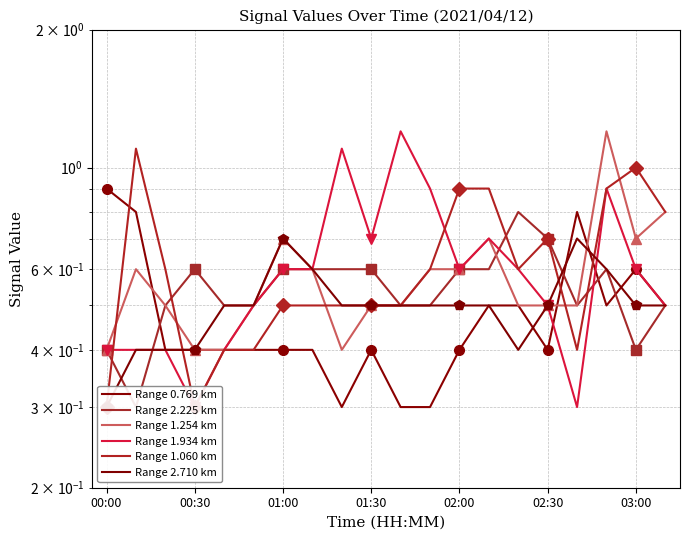

Does the chart have visible grid lines?

Yes